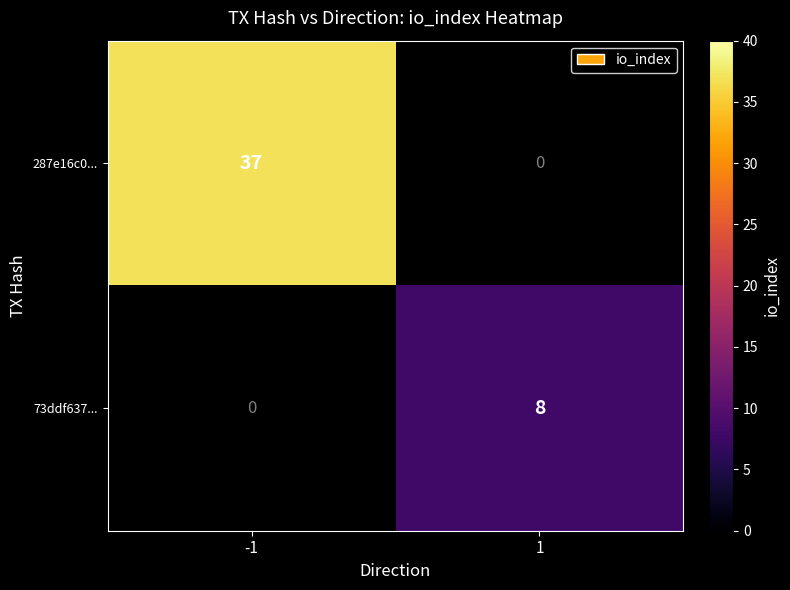

True or false: 73ddf637... has a value of 3.1 at 1.

False